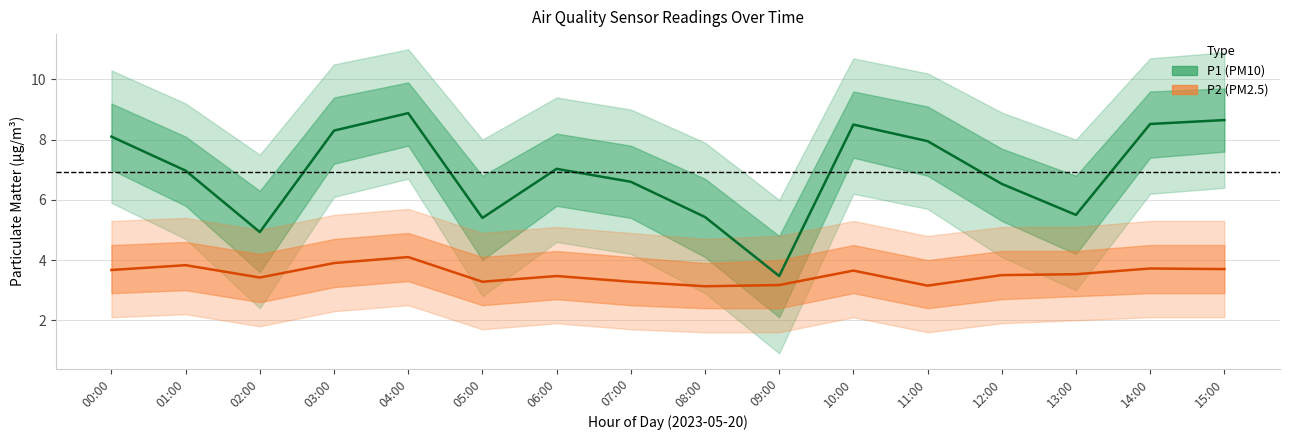

Rank the series at 09:00 from lowest to highest value.

P2, P1